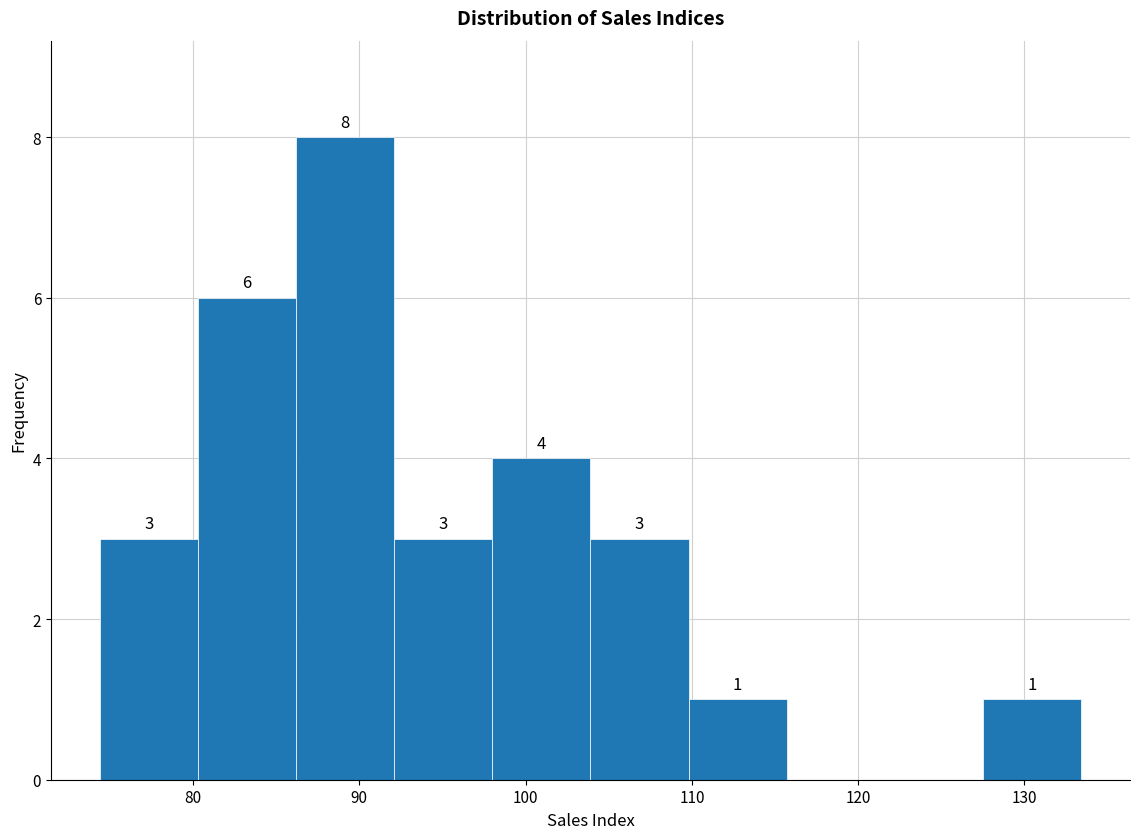

Which range on the x-axis has the tallest bar?

86.2 to 92.1